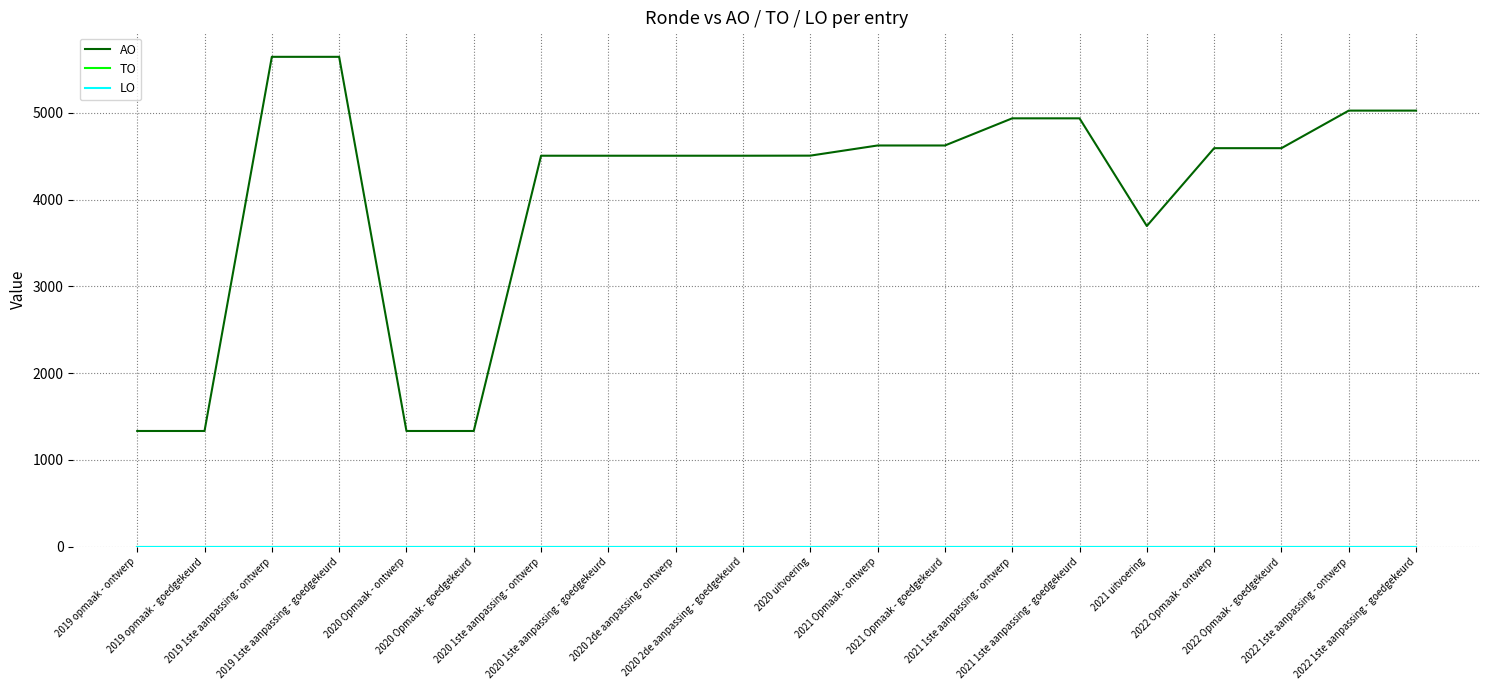

The LO series shows 0 at 2021 Opmaak - ontwerp. True or false?

True